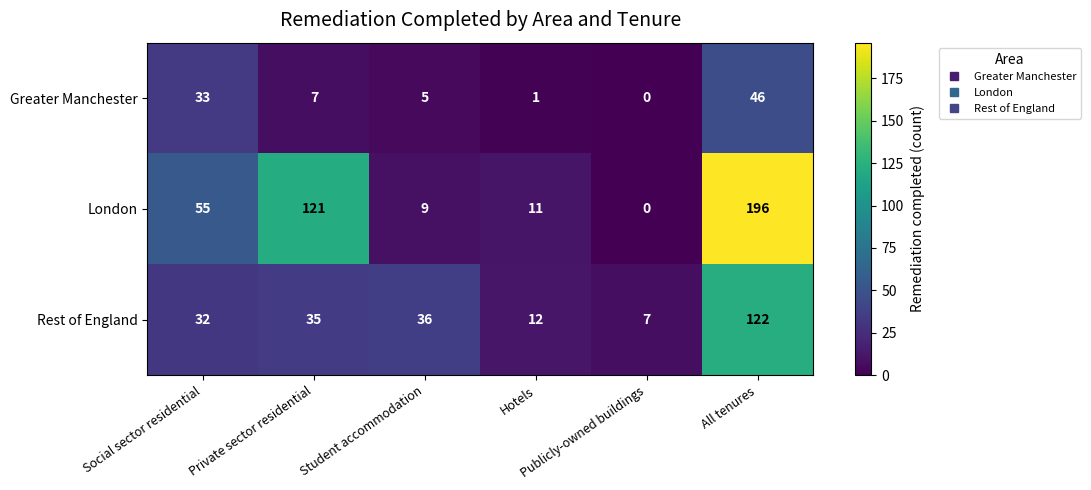

Which series changed the most between Social sector residential and Private sector residential?

London